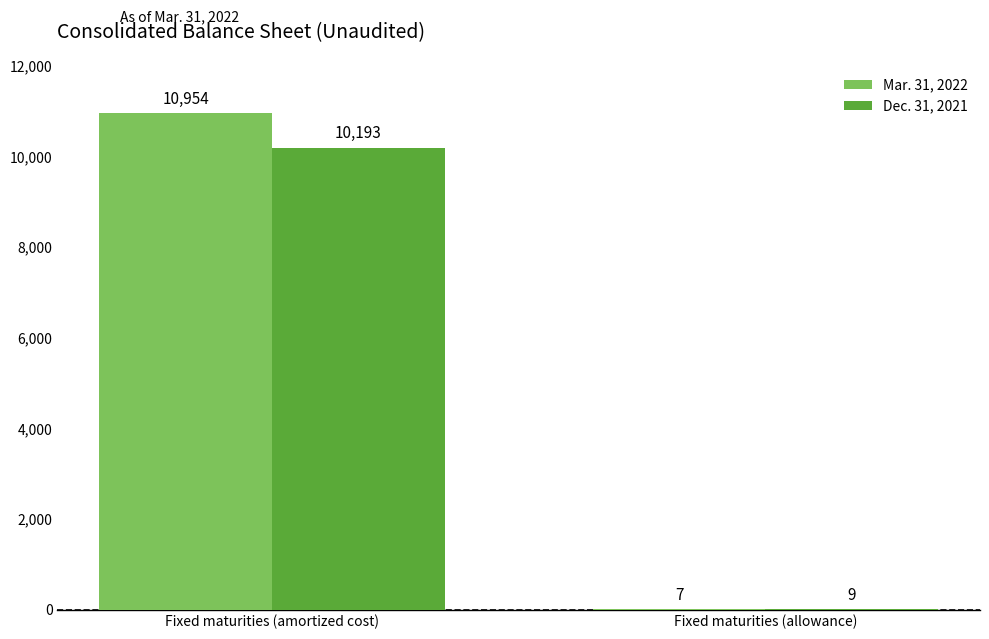

Which series has the largest total across all categories?

Mar. 31, 2022